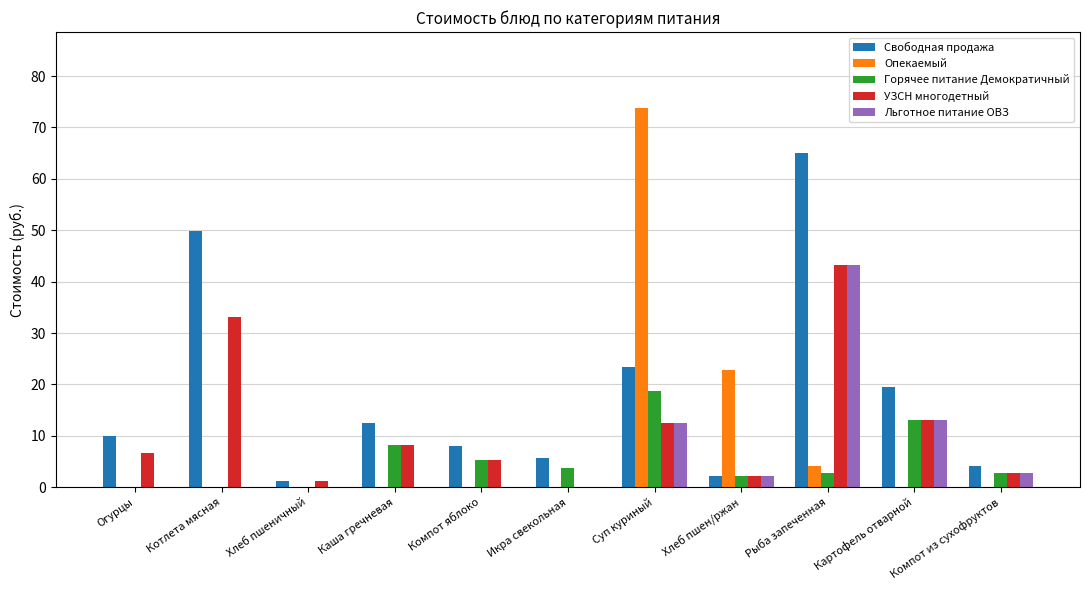

The Опекаемый series shows 0.0 at Котлета мясная. True or false?

True